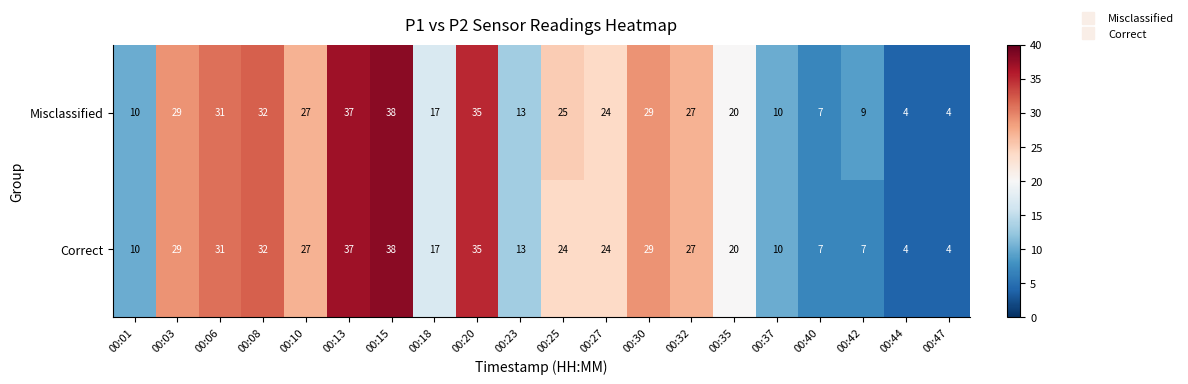

Rank the series by their average value, from lowest to highest.

Correct, Misclassified